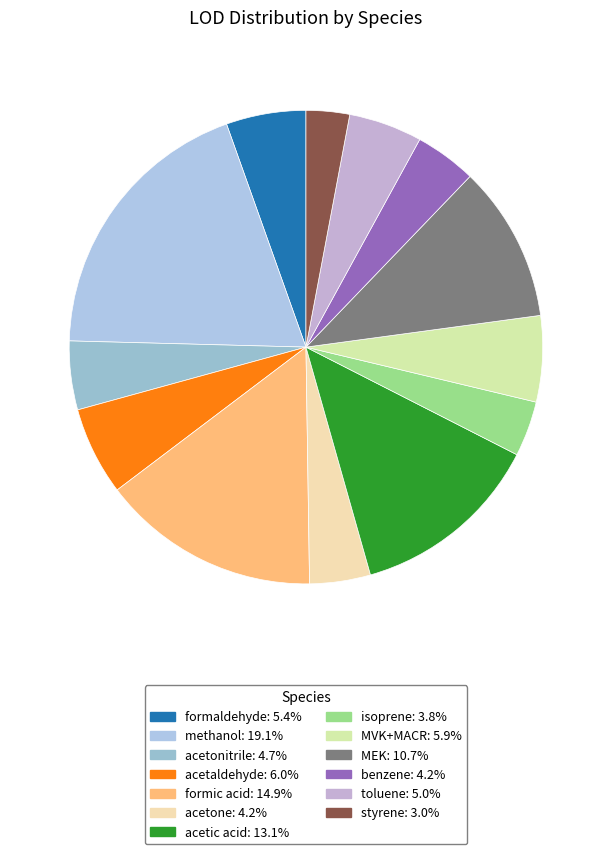

True or false: methanol accounts for 9% of the total.

False